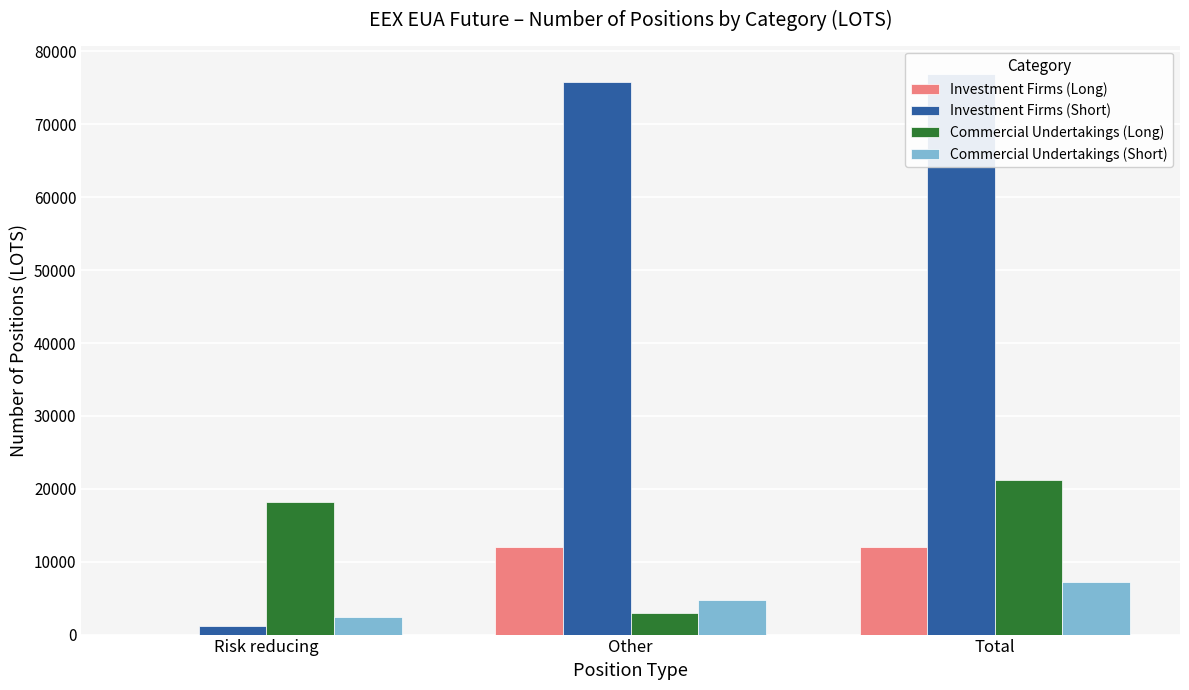

What is the greatest value displayed?

76960